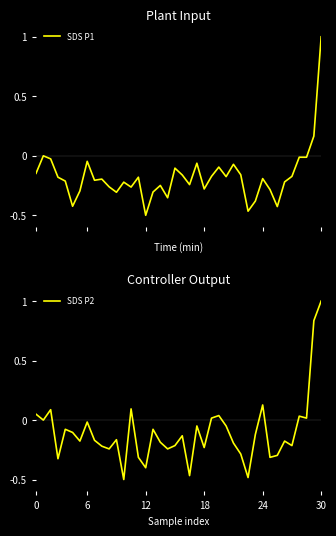

Which category has the highest value in the SDS P2 series?

30